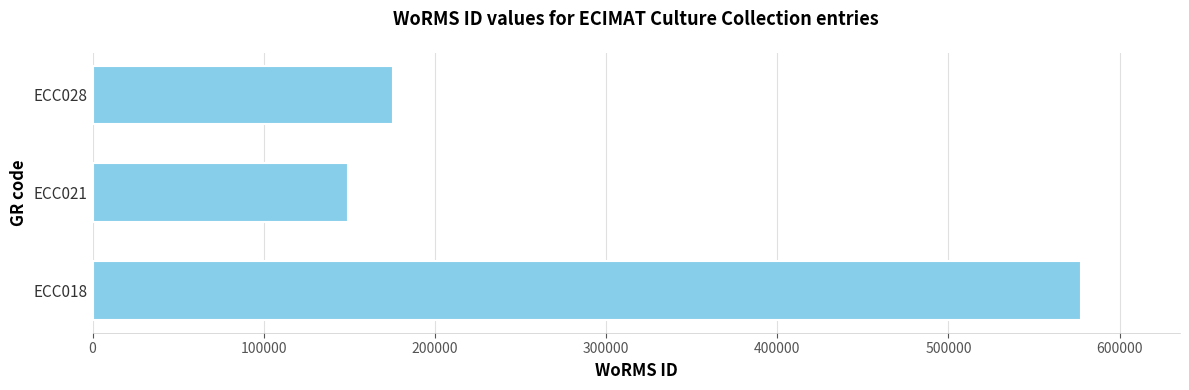

What is the change in value from ECC021 to ECC028?

+26374